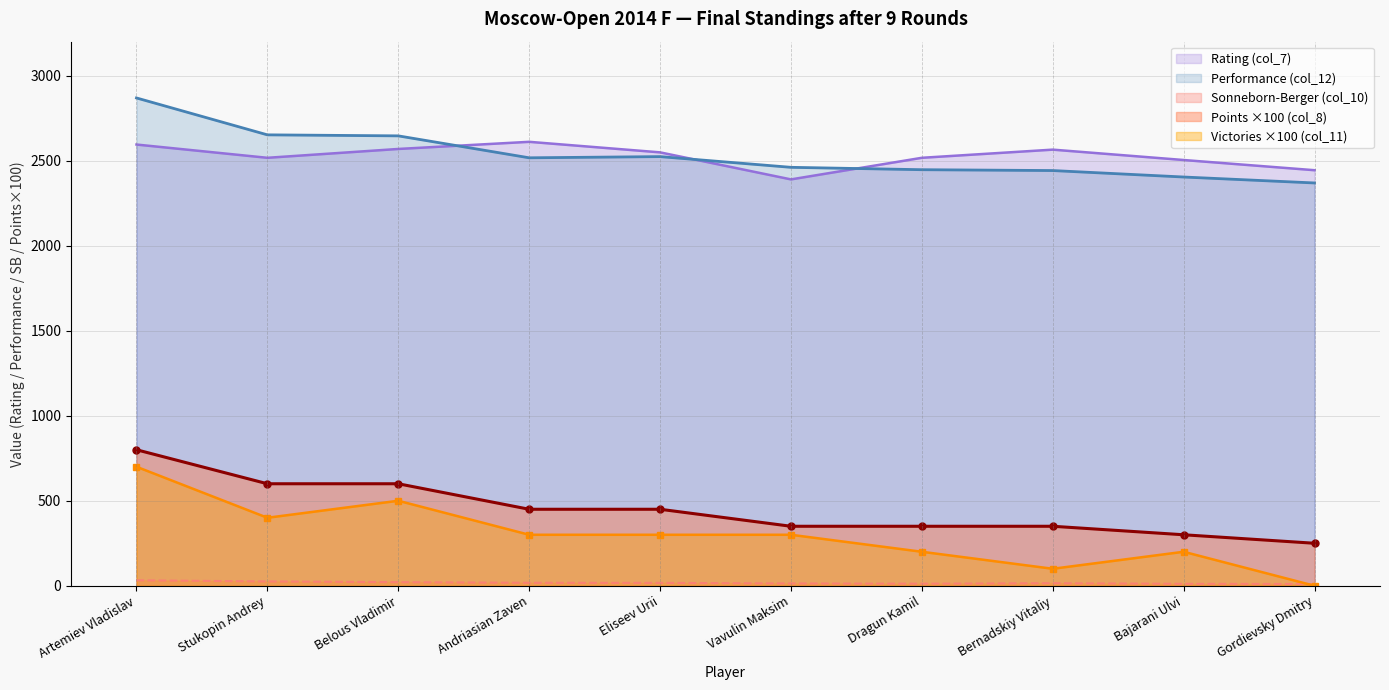

At Bernadskiy Vitaliy, list the series in order from smallest to largest.

Sonneborn-Berger (col_10), Victories ×100 (col_11), Points ×100 (col_8), Performance (col_12), Rating (col_7)